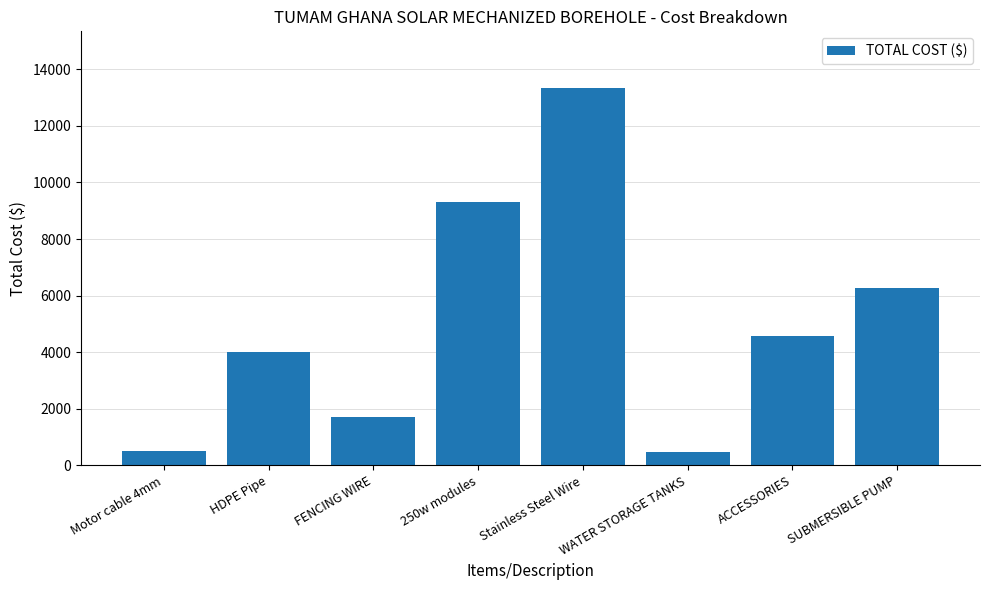

How many data points does each series have?

8